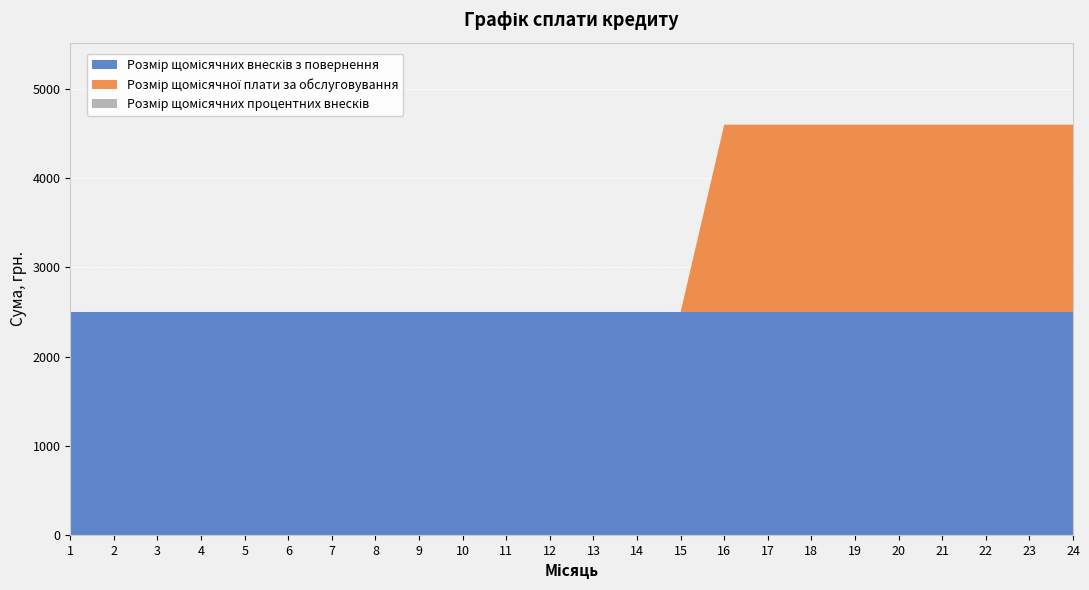

Reading right to left, what are all the values shown in this chart?

Розмір щомісячних внесків з повернення: 24=2500.0	23=2500.0	22=2500.0	21=2500.0	20=2500.0	19=2500.0	18=2500.0	17=2500.0	16=2500.0	15=2500.0	14=2500.0	13=2500.0	12=2500.0	11=2500.0	10=2500.0	9=2500.0	8=2500.0	7=2500.0	6=2500.0	5=2500.0	4=2500.0	3=2500.0	2=2500.0	1=2500.0
Розмір щомісячної плати за обслуговування: 24=2100.0	23=2100.0	22=2100.0	21=2100.0	20=2100.0	19=2100.0	18=2100.0	17=2100.0	16=2100.0	15=0.0	14=0.0	13=0.0	12=0.0	11=0.0	10=0.0	9=0.0	8=0.0	7=0.0	6=0.0	5=0.0	4=0.0	3=0.0	2=0.0	1=0.0
Розмір щомісячних процентних внесків: 24=0.5	23=0.5	22=0.5	21=0.5	20=0.5	19=0.5	18=0.5	17=0.5	16=0.5	15=0.5	14=0.5	13=0.5	12=0.5	11=0.5	10=0.5	9=0.5	8=0.5	7=0.5	6=0.5	5=0.5	4=0.5	3=0.5	2=0.5	1=0.5